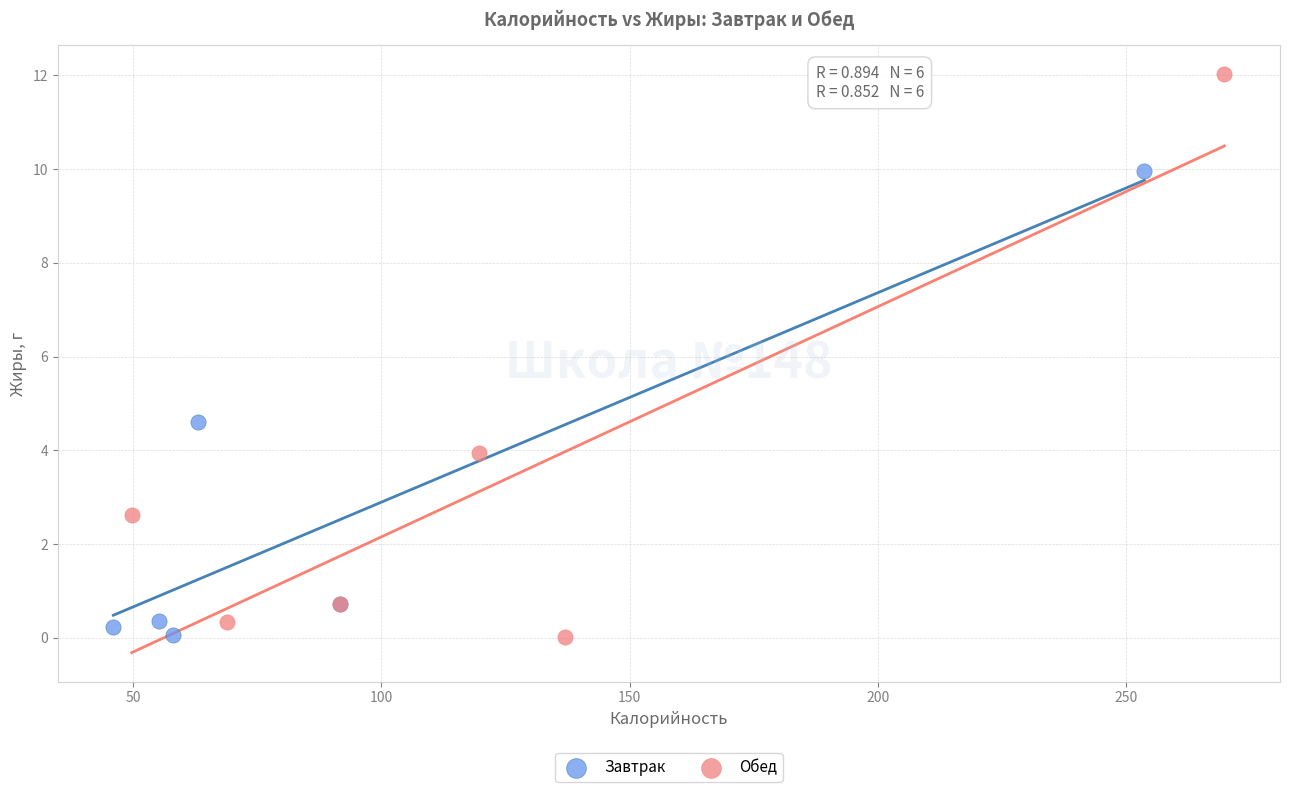

Which series has the widest spread of Y values?

Обед